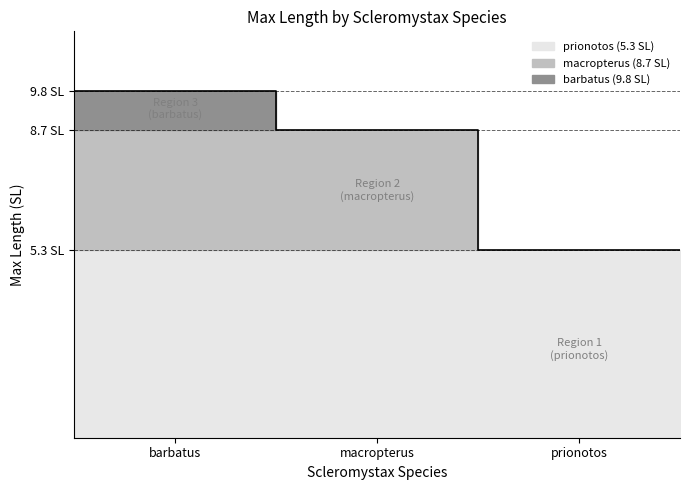

What is the difference between the values at macropterus and barbatus?

1.1